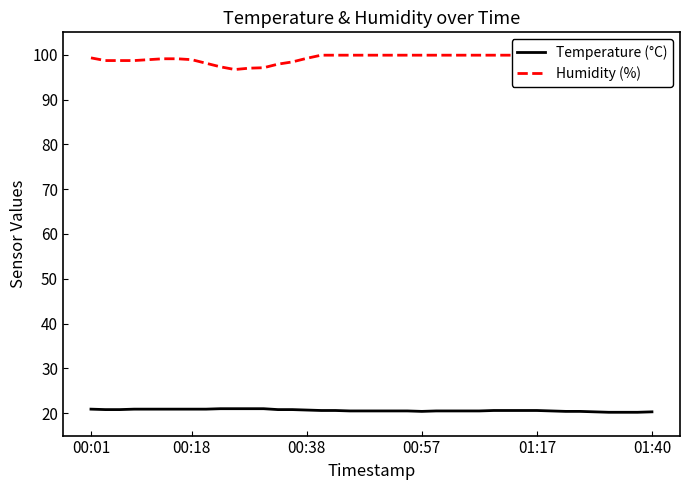

True or false: Humidity (%) and Temperature (°C) cross at least once.

False